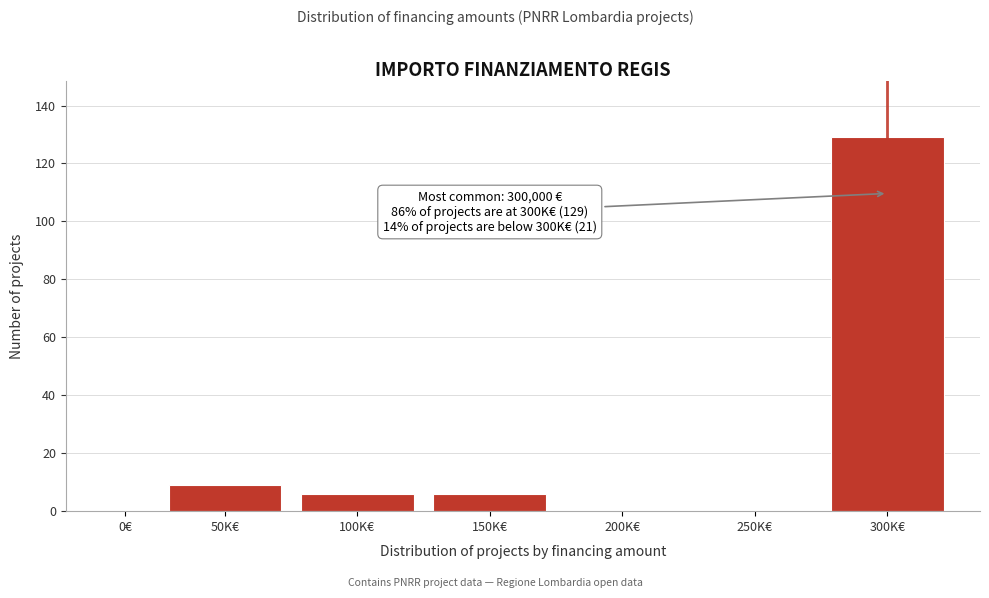

Reading left to right, transcribe all the data shown in this chart.

0€=0	50K€=9	100K€=6	150K€=6	200K€=0	250K€=0	300K€=129